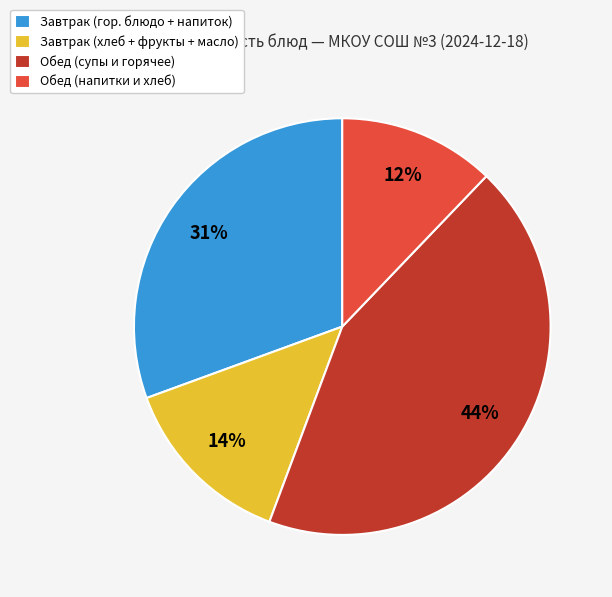

Which slice is the largest?

Обед (супы и горячее)